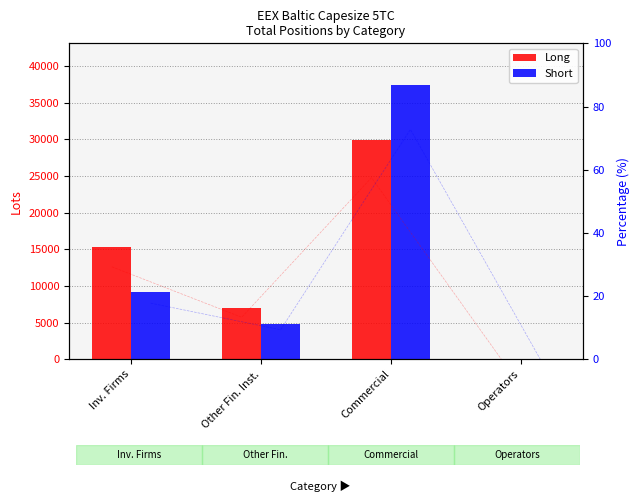

How many groups of bars are there?

4